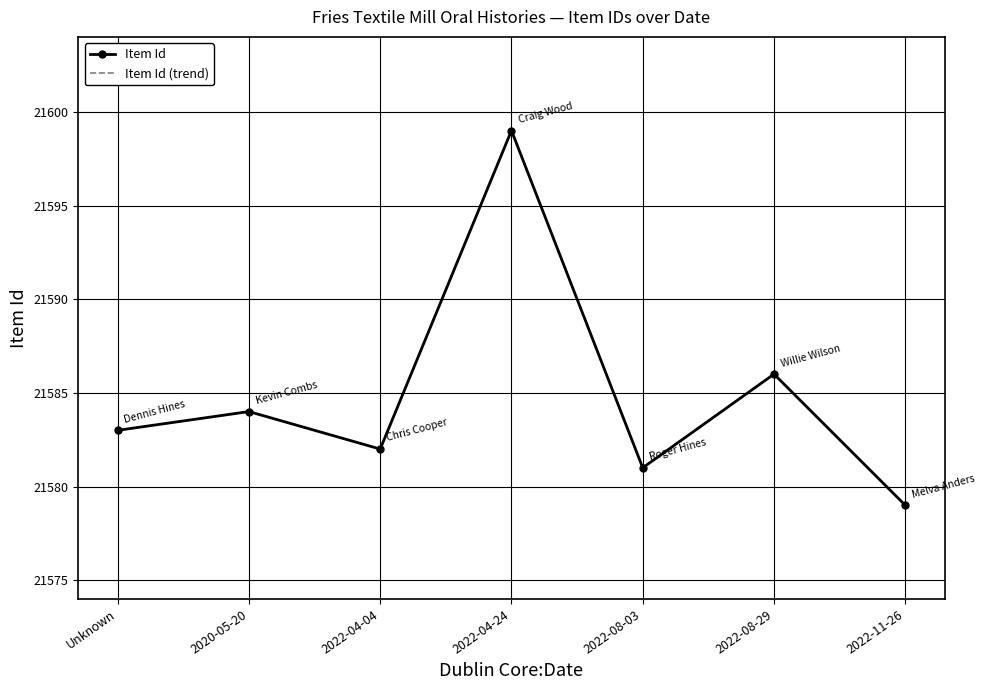

What is the difference between the second highest and second lowest values in the Item Id series?

5